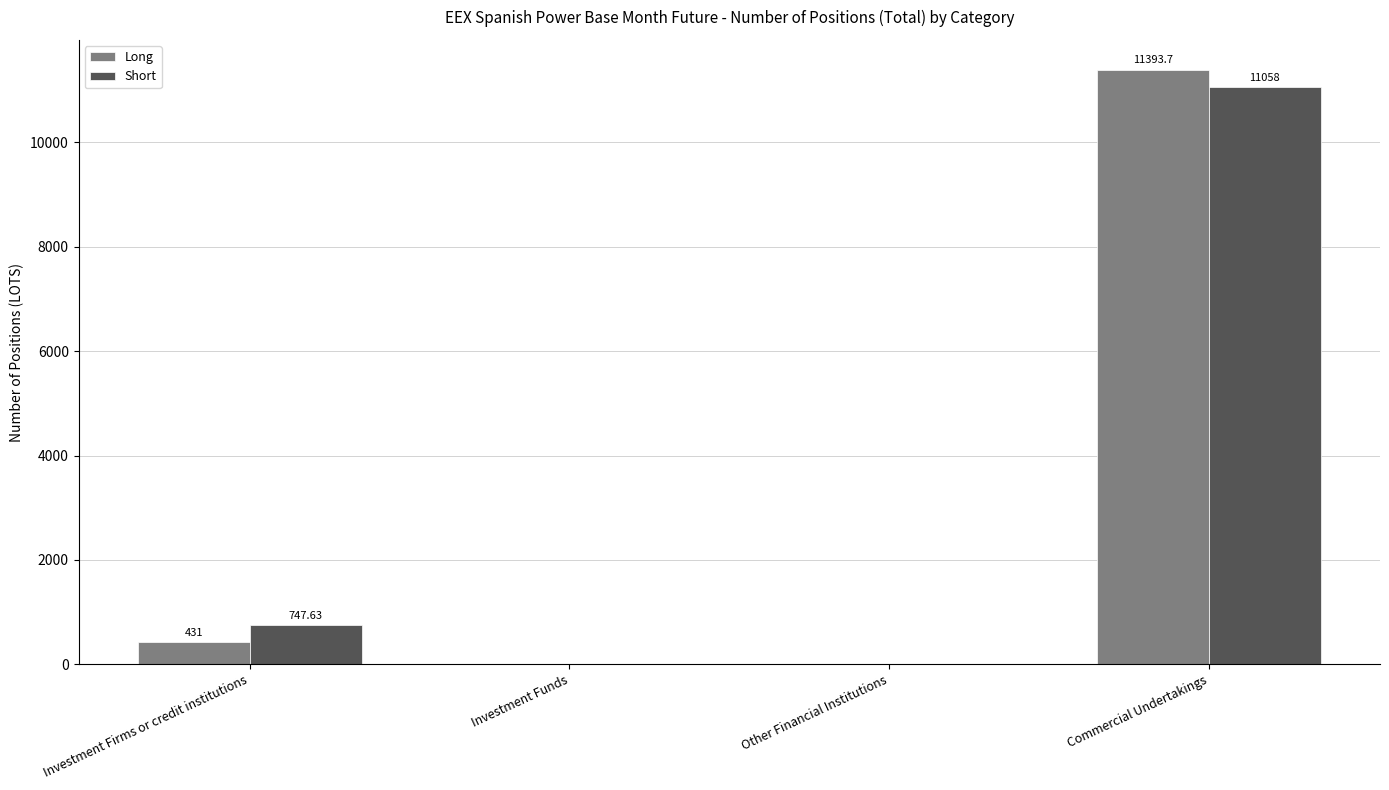

How many series are shown in this chart?

2